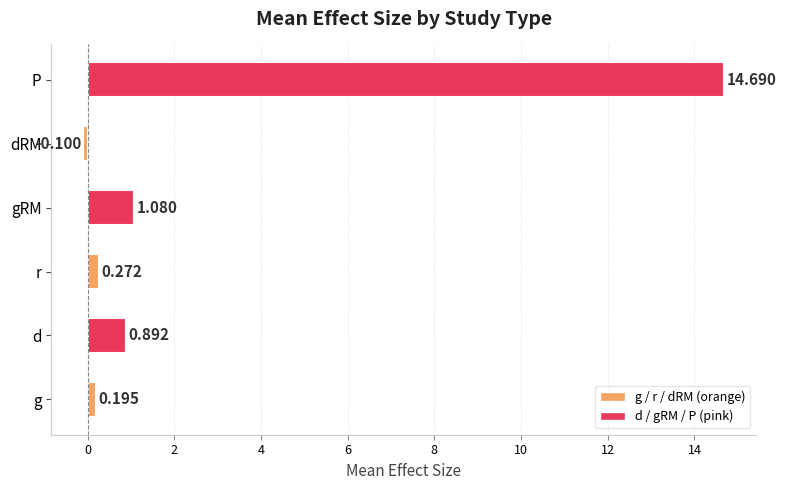

Rank the categories by value from highest to lowest.

P, gRM, d, r, g, dRM